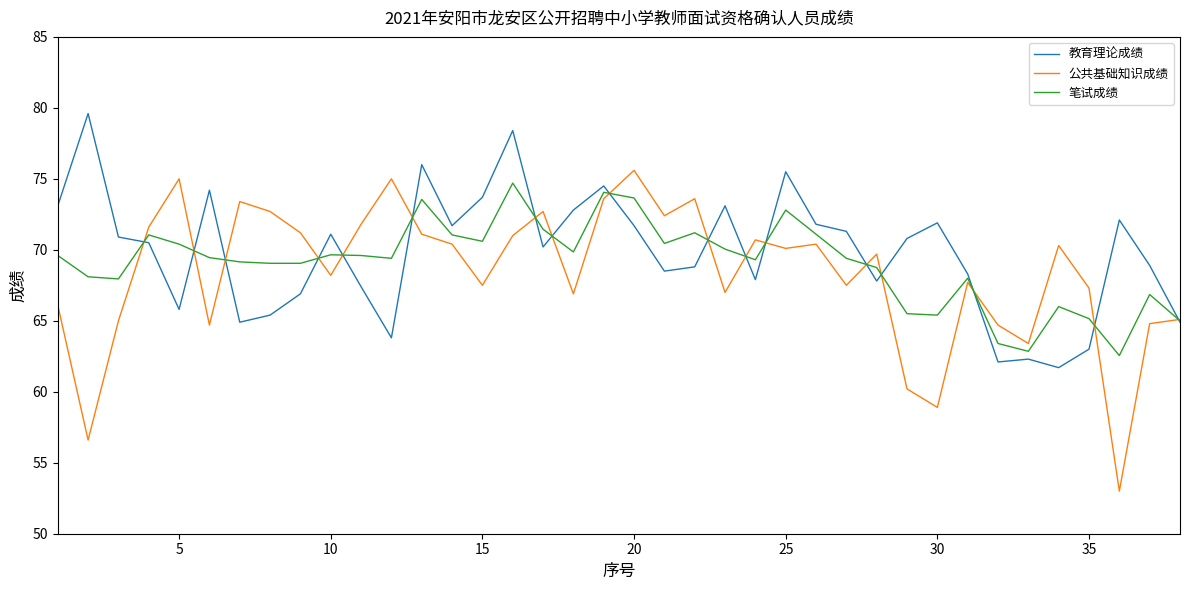

Which series has the widest spread of values?

公共基础知识成绩